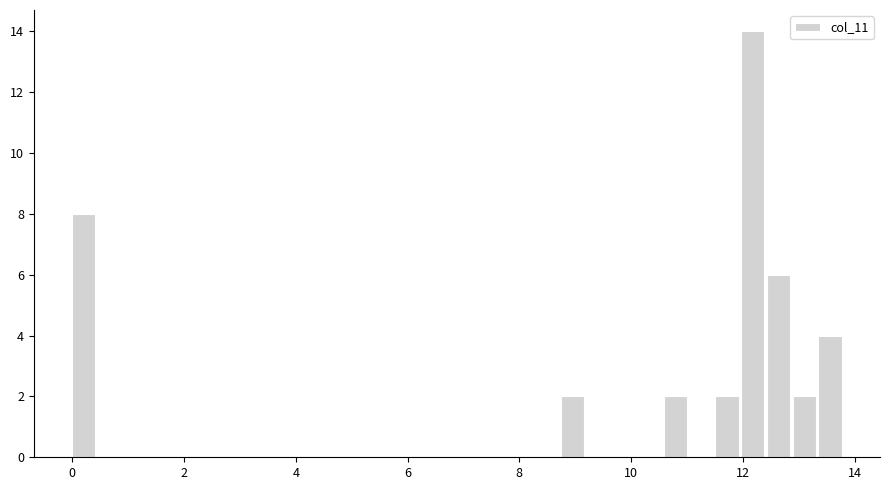

Around what value on the x-axis is the tallest bar? Give the approximate position of its centre, as read against the axis.

12.2